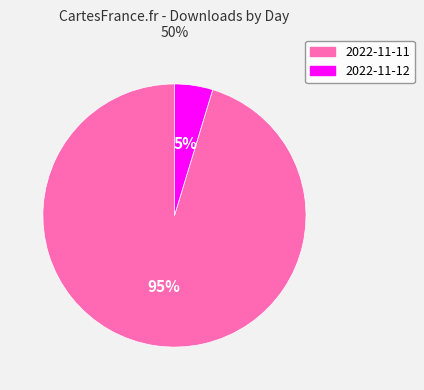

To the nearest percent, what portion does 2022-11-12 represent?

5%